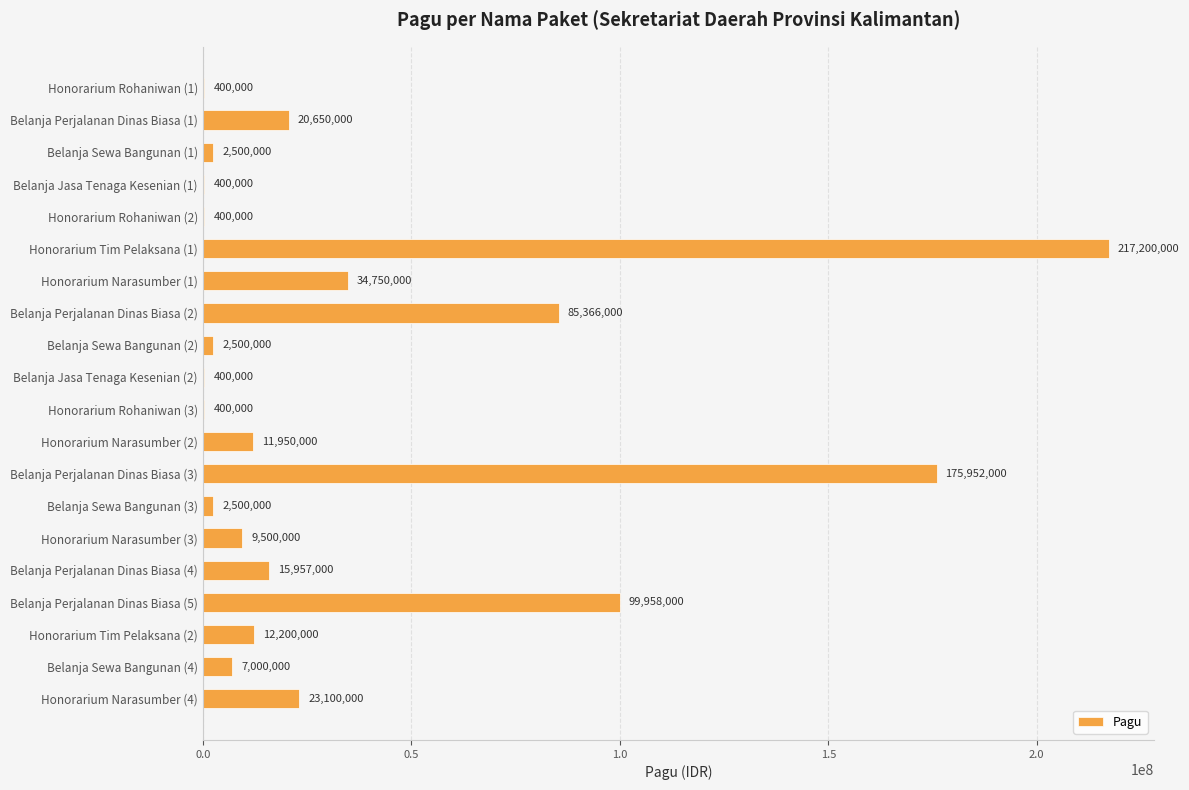

What is the change in value from Honorarium Narasumber (1) to Belanja Perjalanan Dinas Biasa (2)?

+50616000